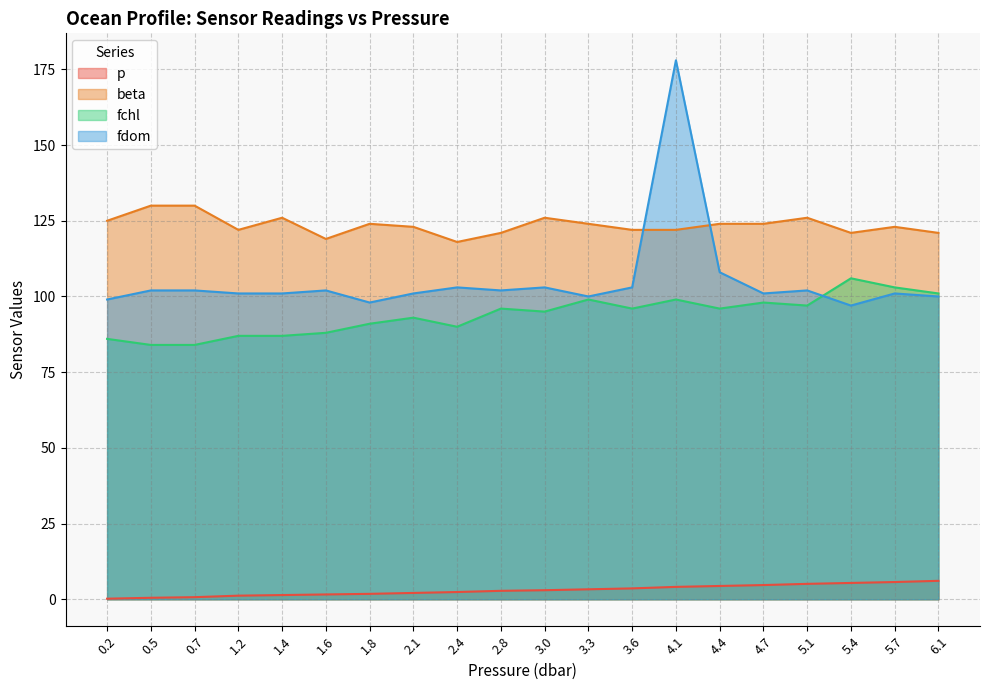

What is the total value across all series at 0.5?

316.5